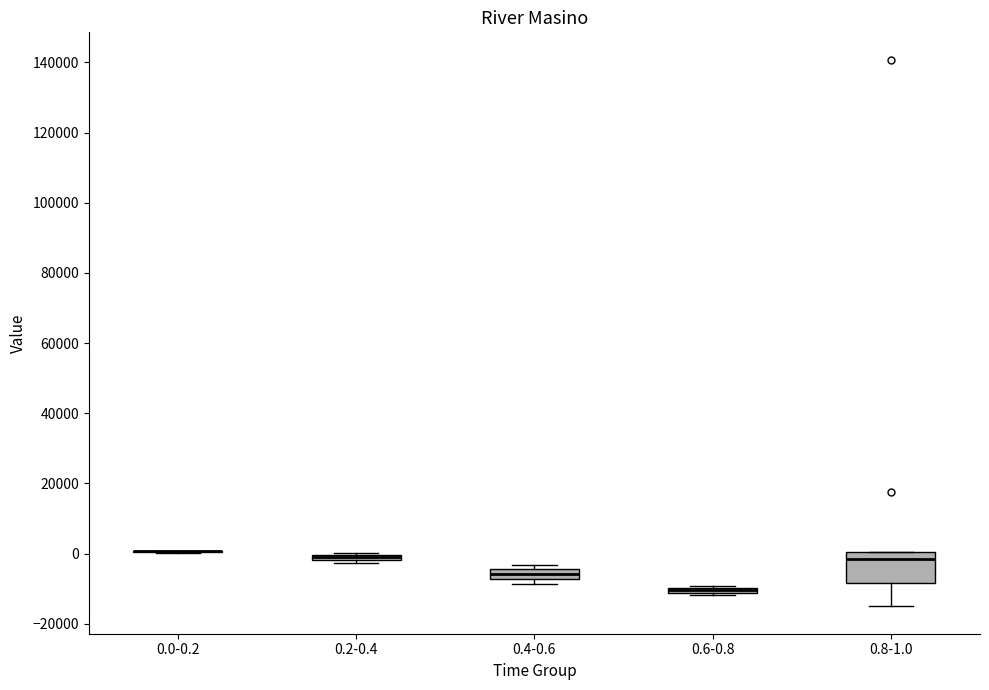

Comparing the boxes themselves (not the whiskers), which one is the tallest?

0.8-1.0